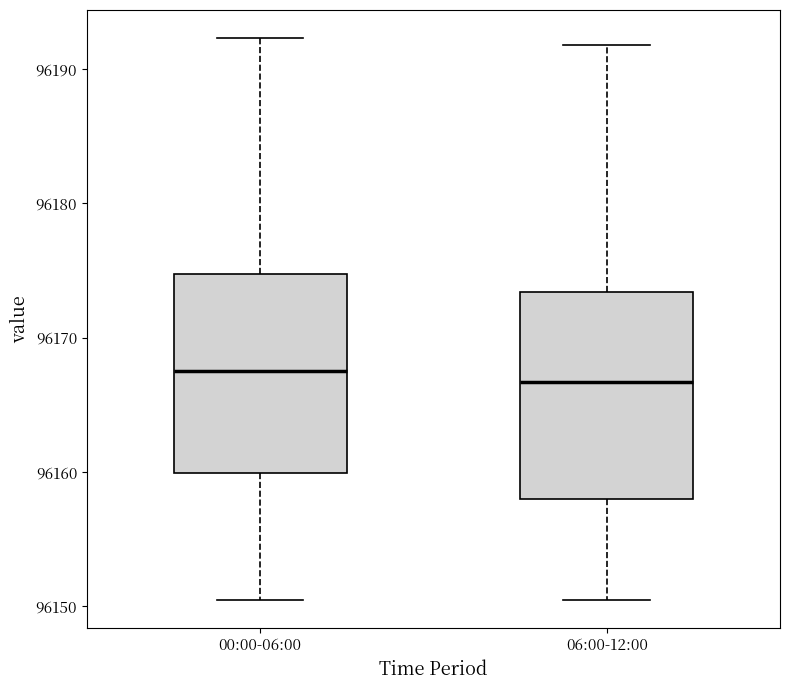

Where is the lower edge of the box for 06:00-12:00 on the y-axis? The values are not printed on the chart, so give them approximately, as read against the axis.

96158